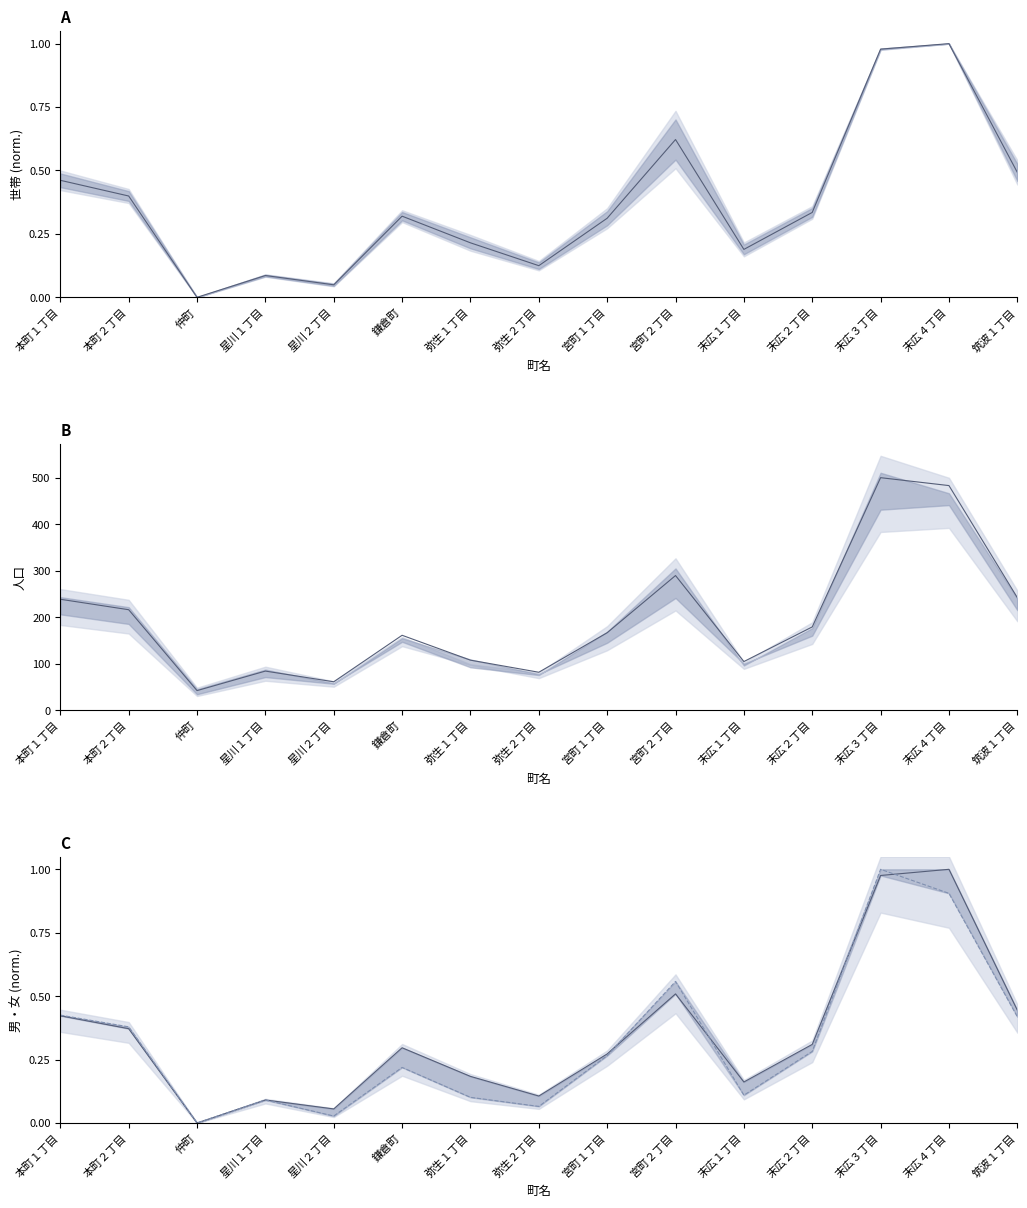

Reading left to right, transcribe all the data shown in this chart.

mid: 本町１丁目=0.5	本町２丁目=0.4	仲町=0.0	星川１丁目=0.1	星川２丁目=0.0	鎌倉町=0.3	弥生１丁目=0.2	弥生２丁目=0.1	宮町１丁目=0.3	宮町２丁目=0.6	末広１丁目=0.2	末広２丁目=0.3	末広３丁目=1.0	末広４丁目=1.0	筑波１丁目=0.5
mean: 本町１丁目=238.5	本町２丁目=216.0	仲町=42.0	星川１丁目=84.0	星川２丁目=61.0	鎌倉町=161.0	弥生１丁目=107.5	弥生２丁目=81.5	宮町１丁目=166.5	宮町２丁目=289.5	末広１丁目=104.5	末広２丁目=179.0	末広３丁目=500.0	末広４丁目=483.0	筑波１丁目=242.0
男 (norm.): 本町１丁目=0.4	本町２丁目=0.4	仲町=0.0	星川１丁目=0.1	星川２丁目=0.1	鎌倉町=0.3	弥生１丁目=0.2	弥生２丁目=0.1	宮町１丁目=0.3	宮町２丁目=0.5	末広１丁目=0.2	末広２丁目=0.3	末広３丁目=1.0	末広４丁目=1.0	筑波１丁目=0.4
女 (norm.): 本町１丁目=0.4	本町２丁目=0.4	仲町=0.0	星川１丁目=0.1	星川２丁目=0.0	鎌倉町=0.2	弥生１丁目=0.1	弥生２丁目=0.1	宮町１丁目=0.3	宮町２丁目=0.6	末広１丁目=0.1	末広２丁目=0.3	末広３丁目=1.0	末広４丁目=0.9	筑波１丁目=0.4